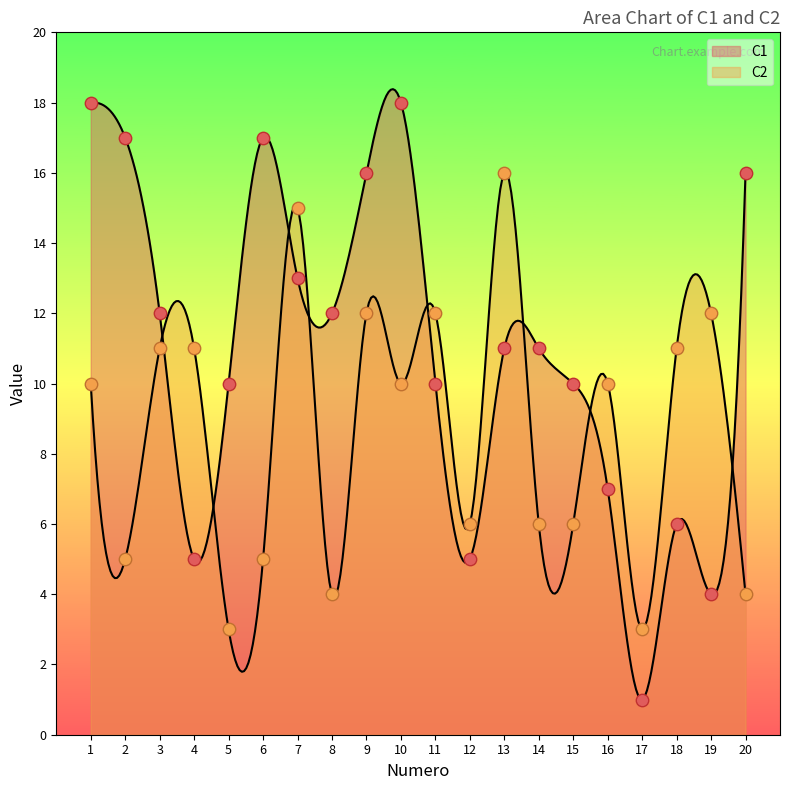

What are all the series names shown in the legend?

C1, C2